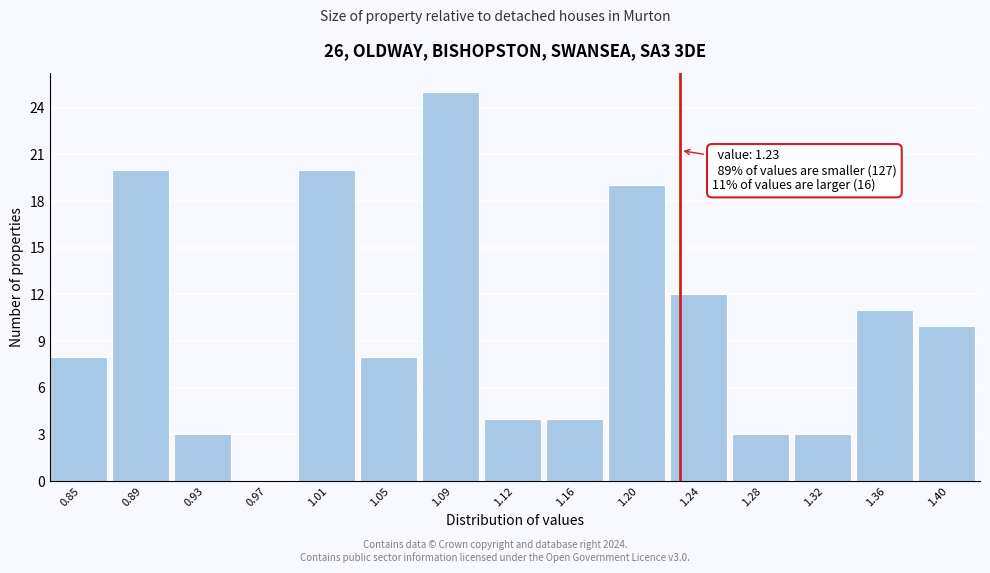

Which range on the x-axis has the tallest bar?

1.065 to 1.105